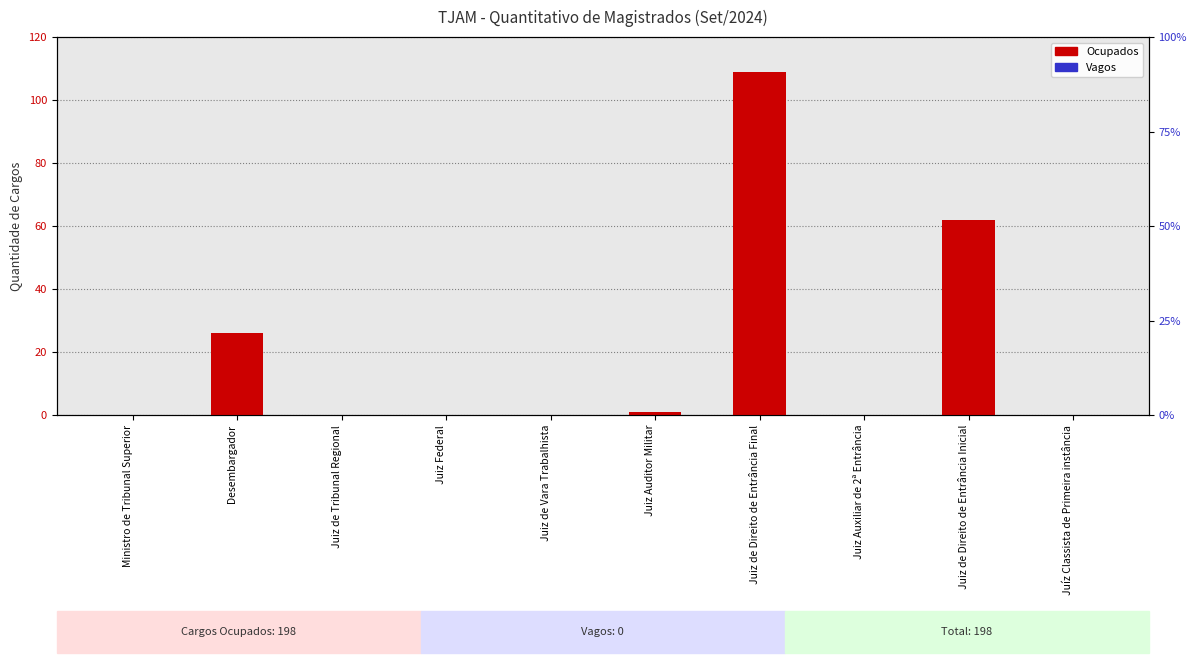

What is the value of the Ocupados bar at the 9th from the left?

62